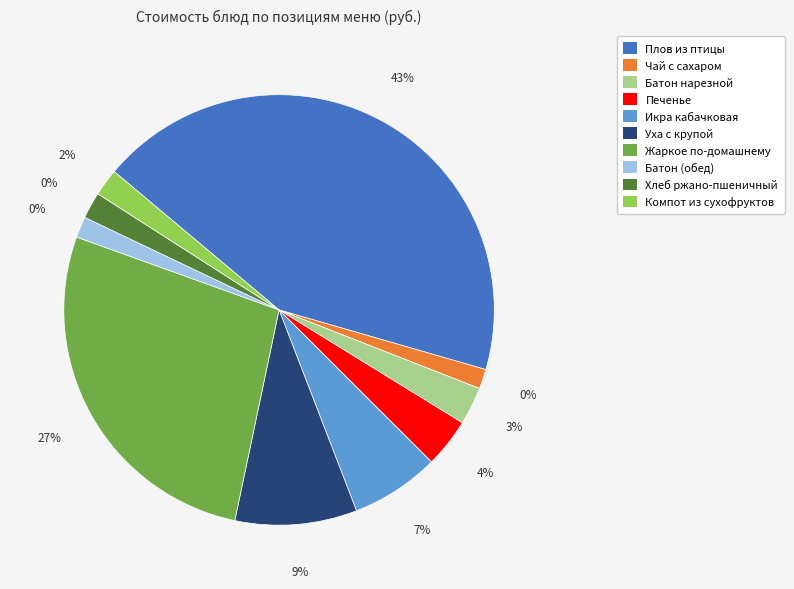

To the nearest percent, what is the combined percentage of Компот из сухофруктов and Икра кабачковая?

9%